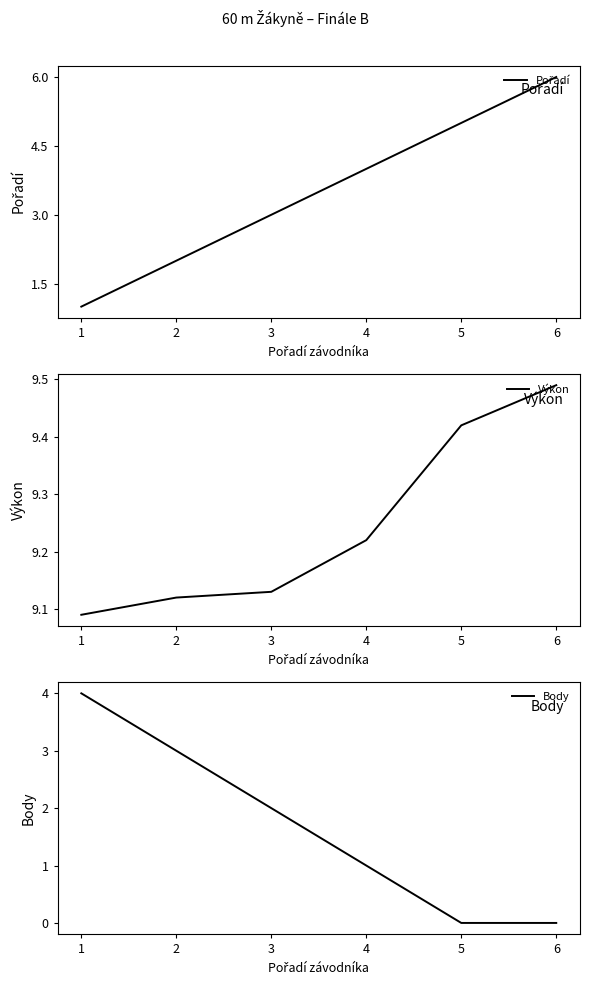

How many times do Pořadí and Body cross each other?

1